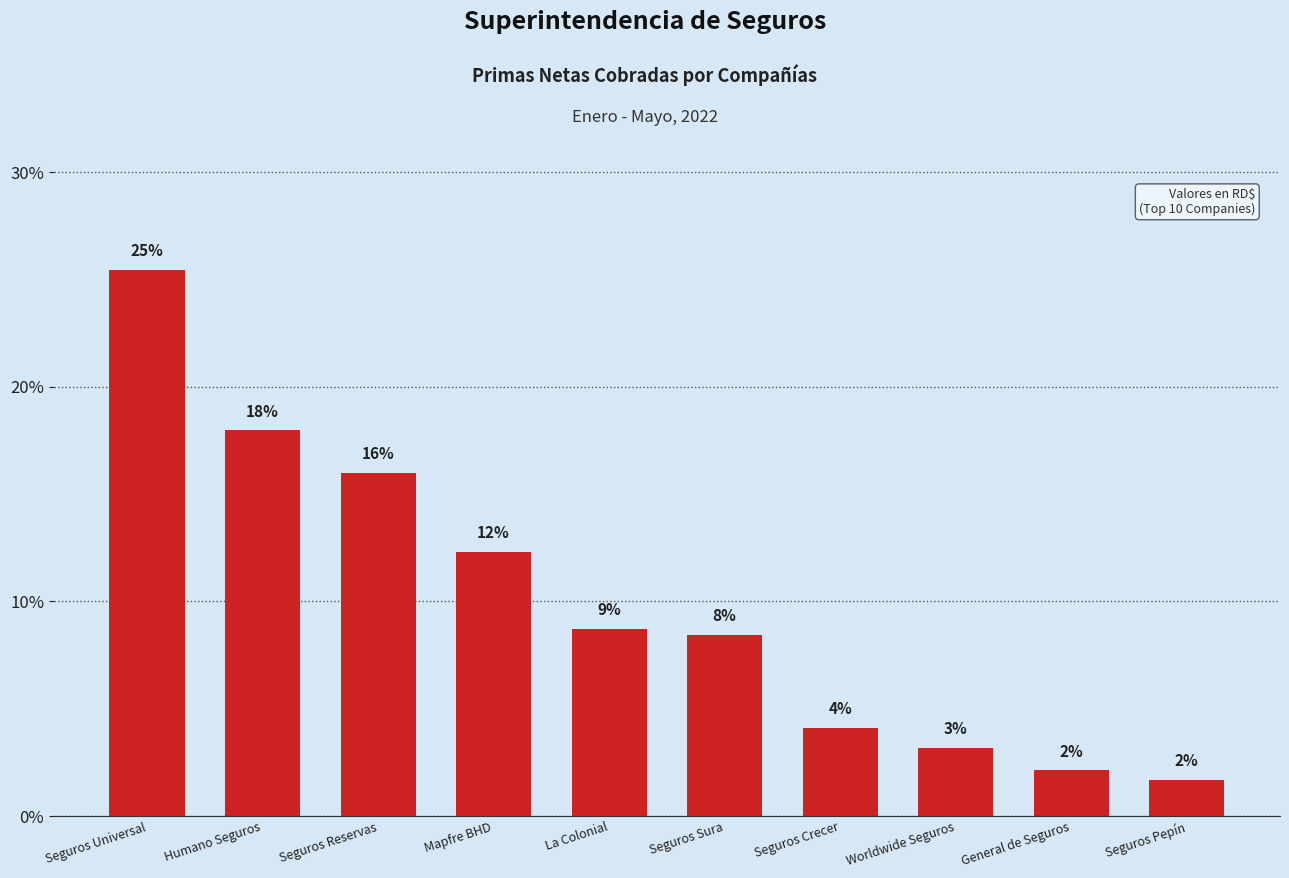

Are the bars horizontal?

No